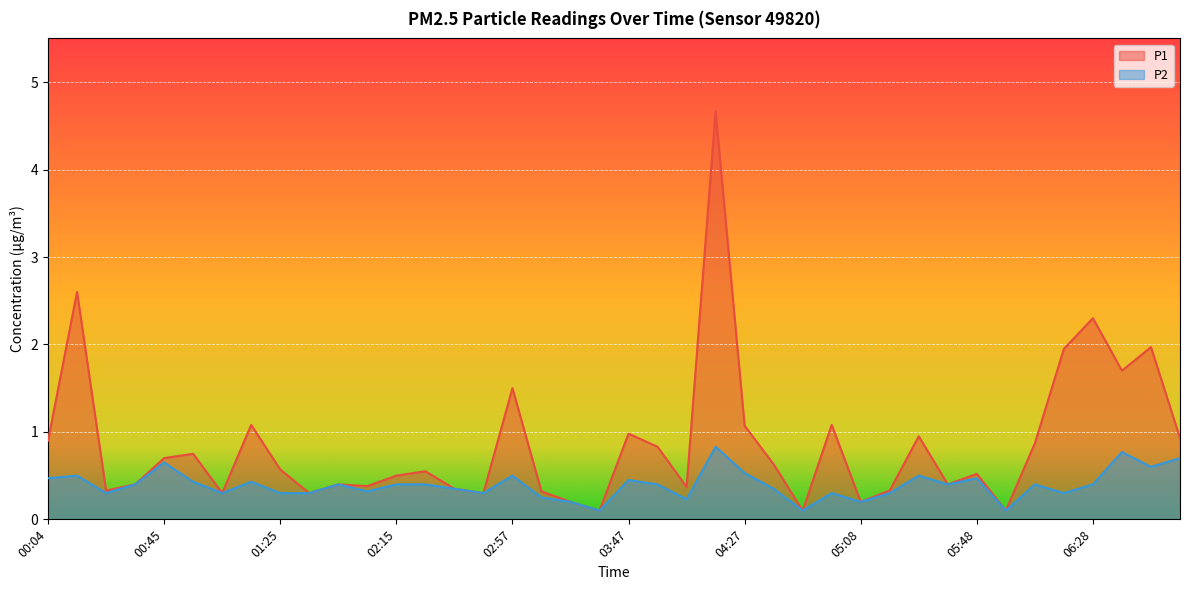

What is the value of the P1 point at the 10th from the left?

0.3